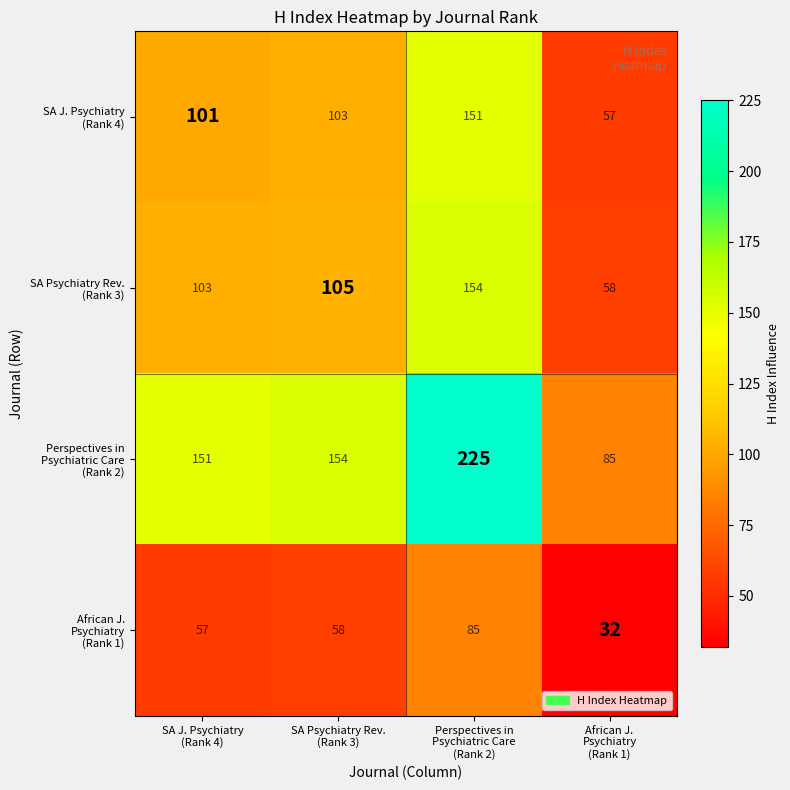

At how many categories does at least one series exceed 150?

3